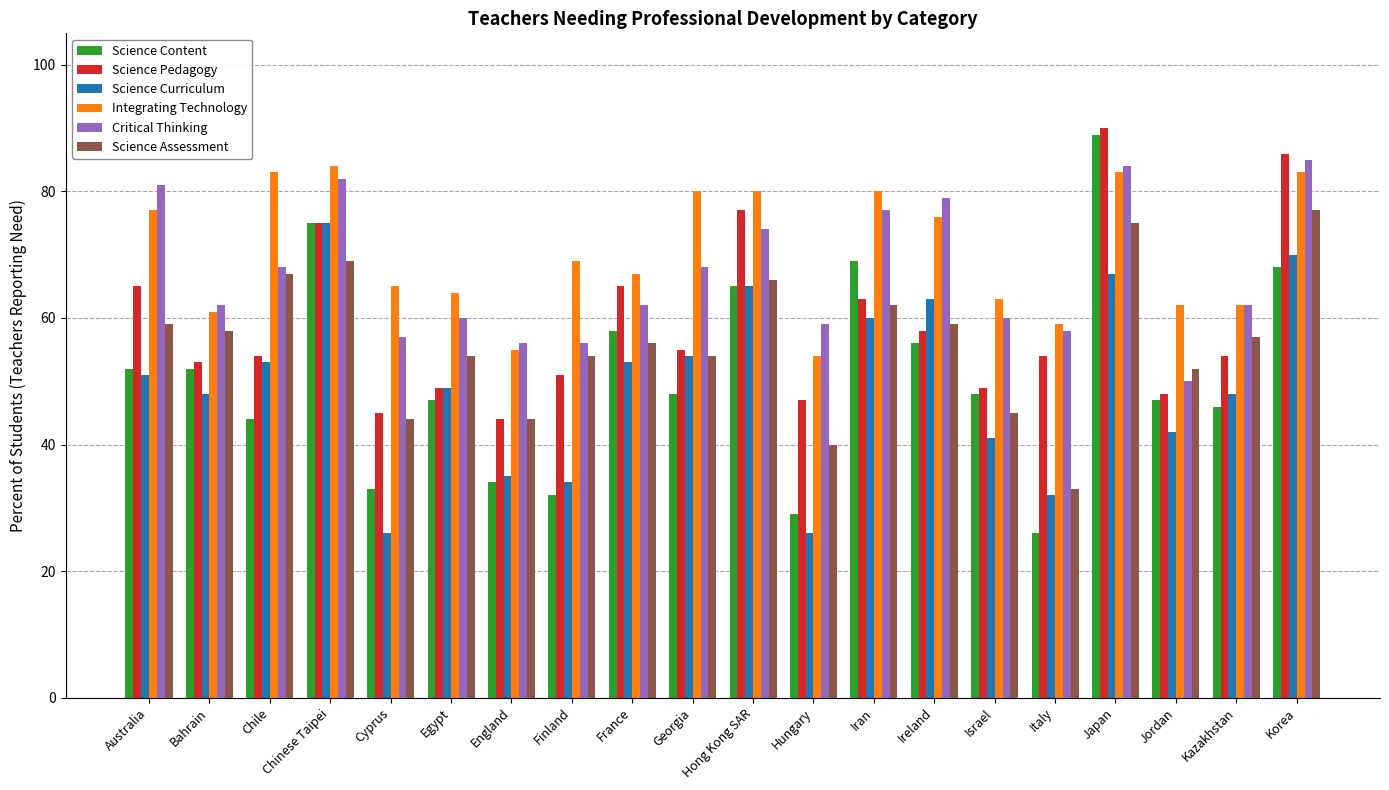

What is the maximum value for Science Curriculum?

75